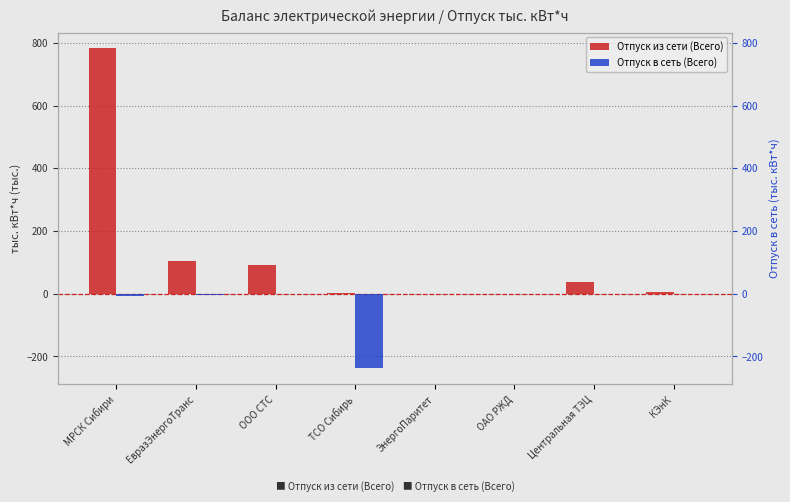

Rank the categories by Отпуск в сеть (Всего) value from highest to lowest.

ЭнергоПаритет, ОАО РЖД, Центральная ТЭЦ, КЭнК, ООО СТС, ЕвразЭнергоТранс, МРСК Сибири, ТСО Сибирь